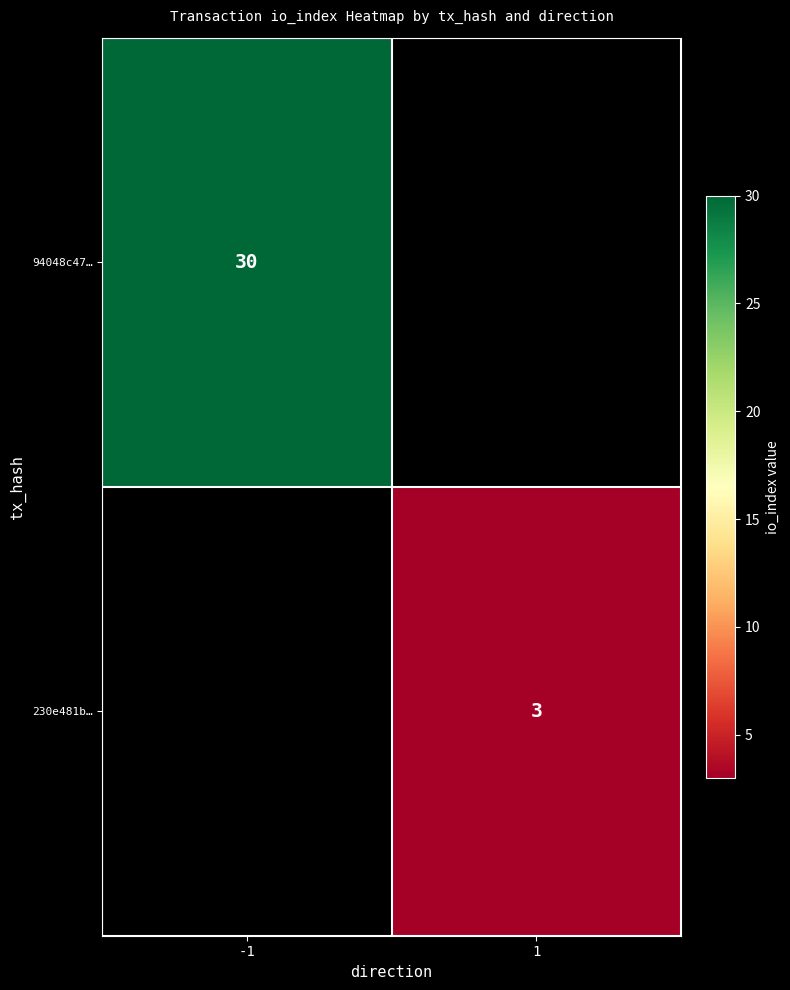

Between 1 and -1, which is larger?

-1